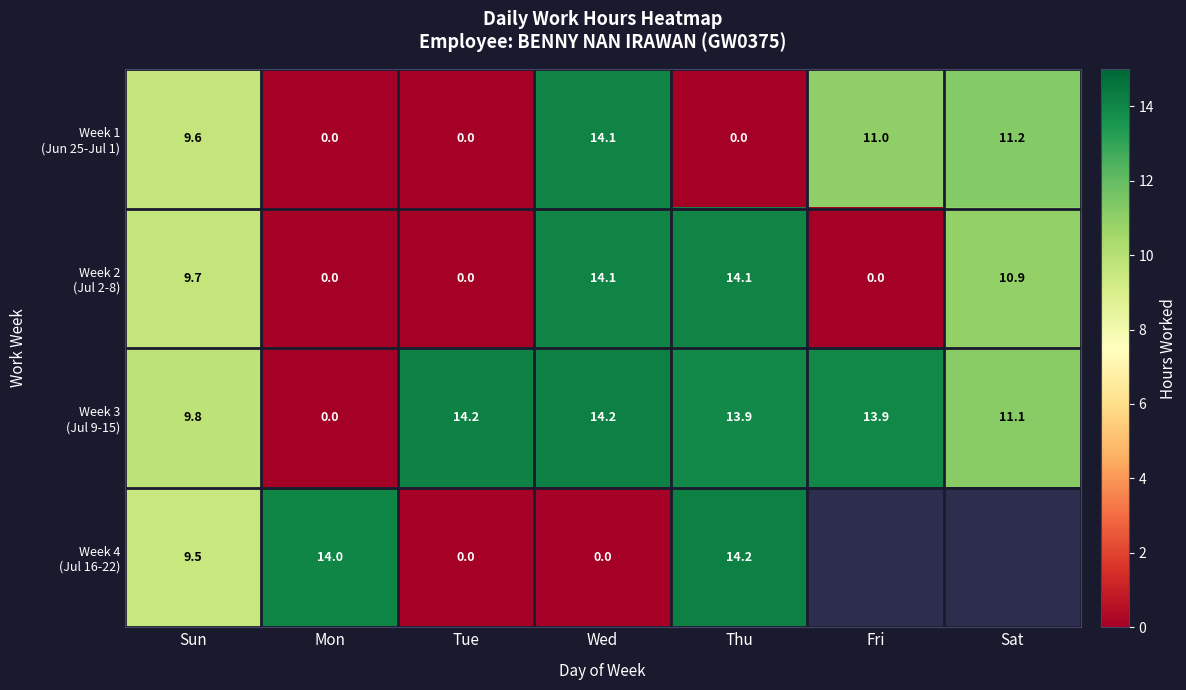

What is the difference between the maximum and minimum values in the Week 3 (Jul 9-15) series?

14.2